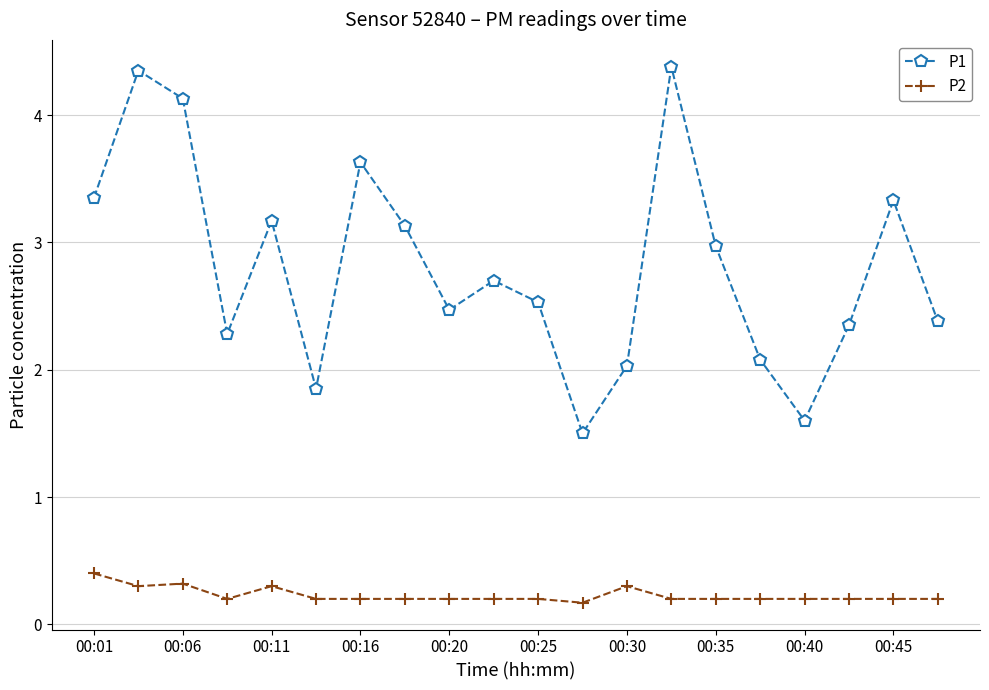

How many interior local peaks does the P1 series have?

6